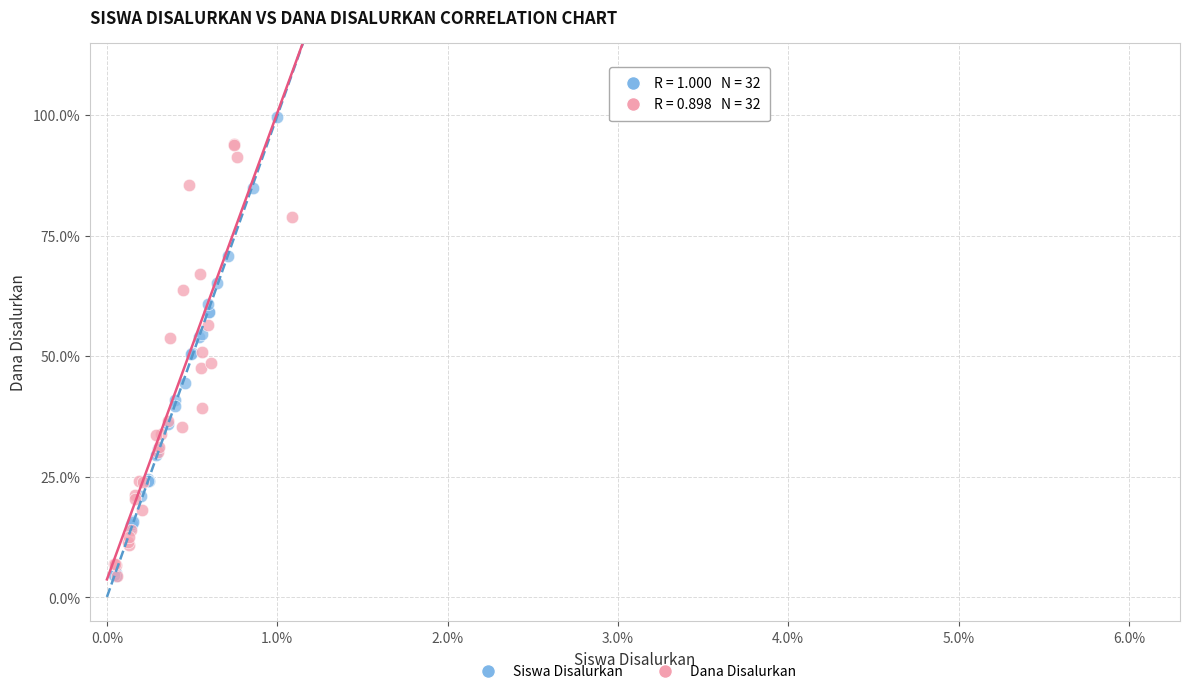

Which series reaches the maximum Y coordinate?

Siswa Disalurkan